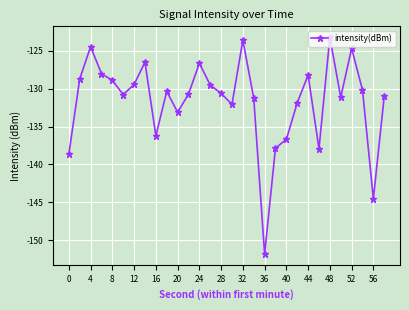

True or false: the data has more than 0 interior local peaks.

True